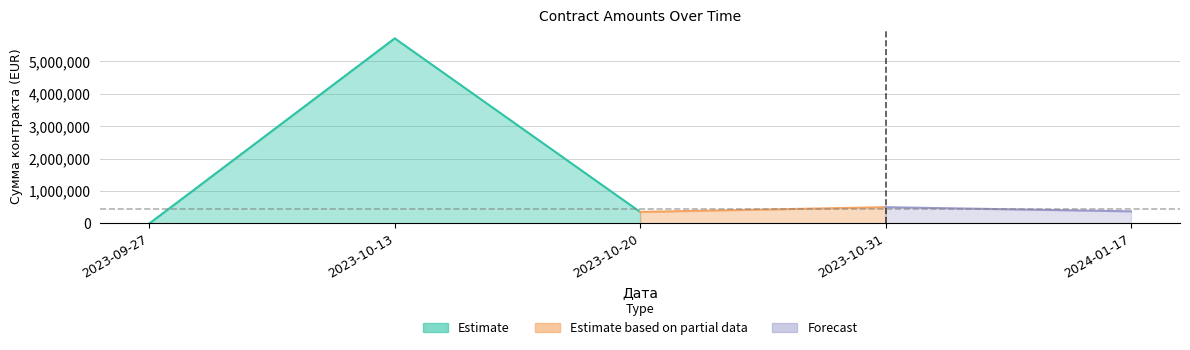

What is the change in value from 2023-10-20 to 2023-10-31?

+145426